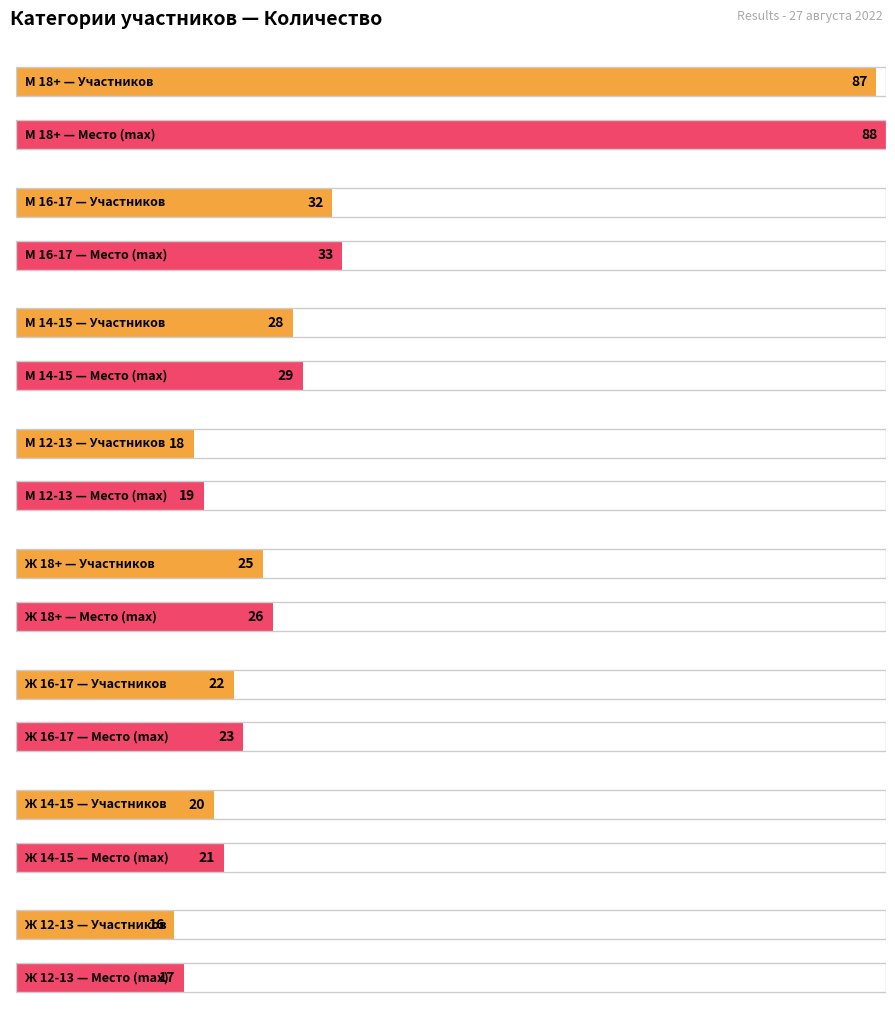

Rank the categories by value from highest to lowest.

М 18+, М 16-17, М 14-15, Ж 18+, Ж 16-17, Ж 14-15, М 12-13, Ж 12-13